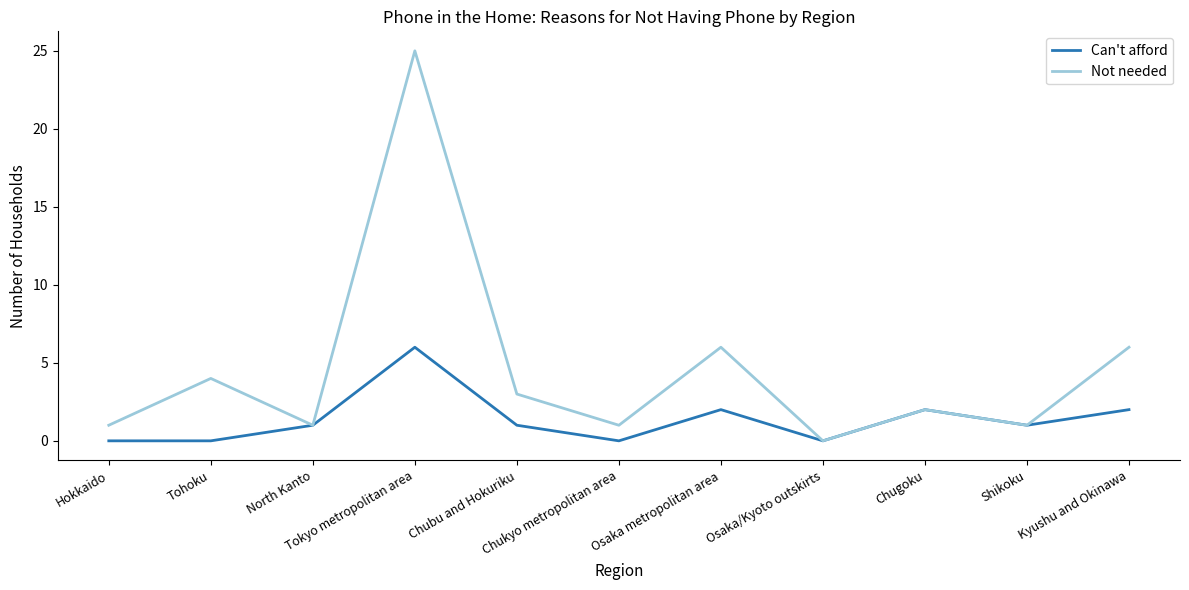

Rank the series by their average value, from lowest to highest.

Can't afford, Not needed